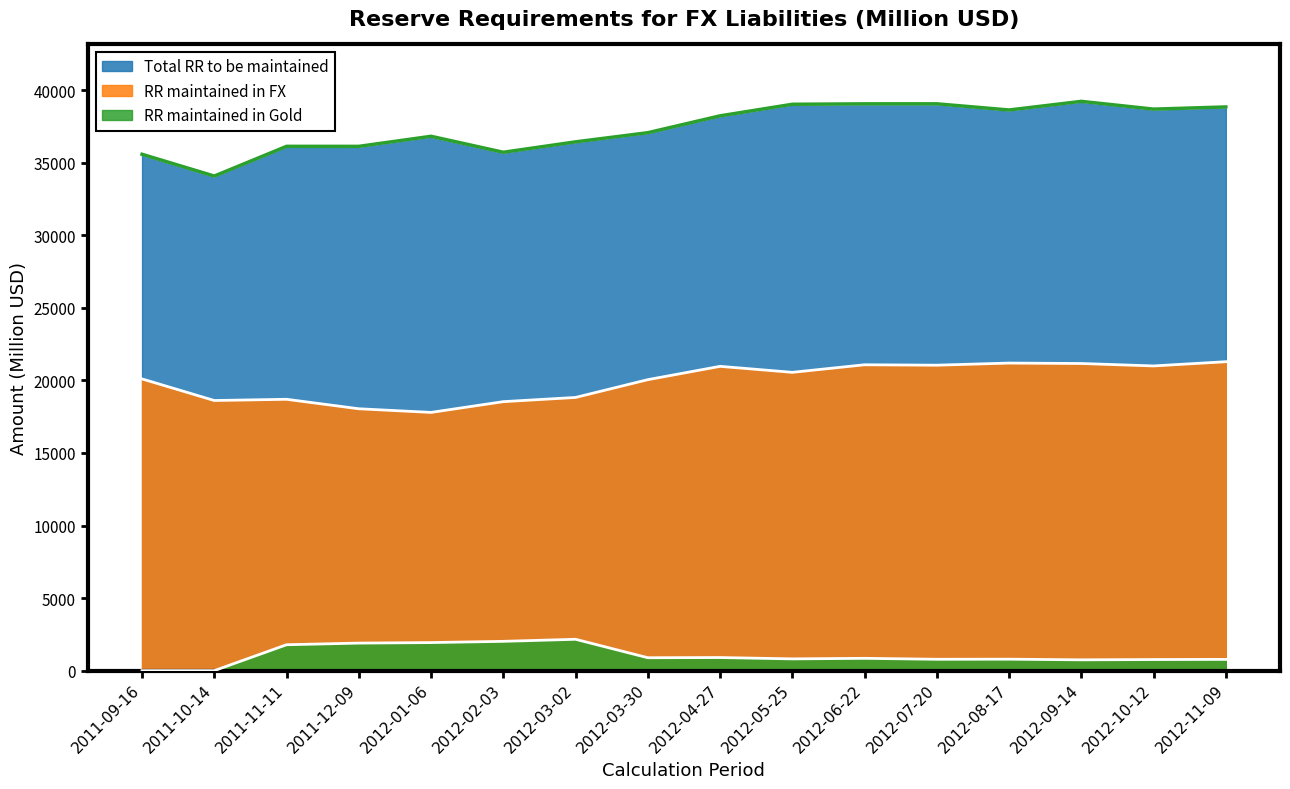

True or false: Total RR to be maintained has a value of 9426.0 at 2012-07-20.

False